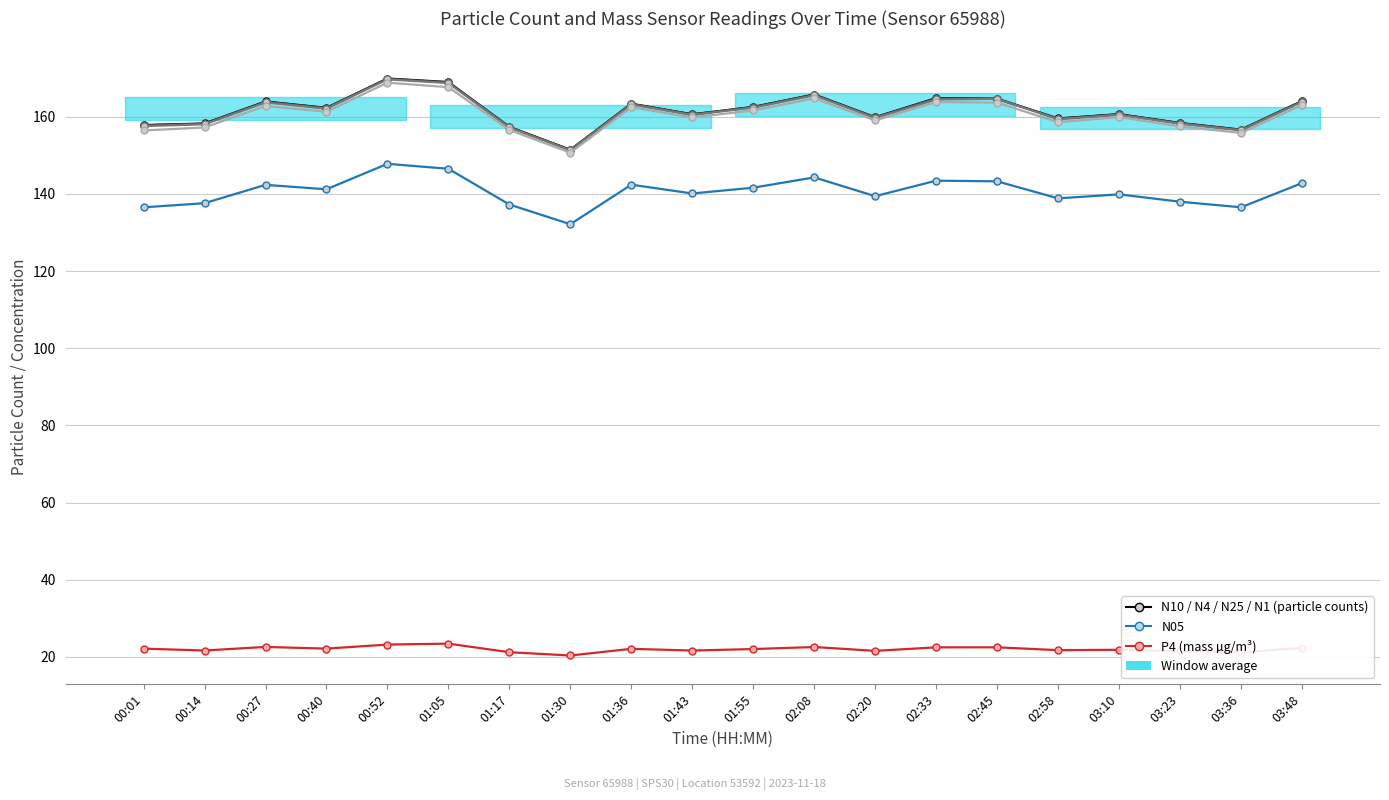

What is the greatest value displayed?

169.9